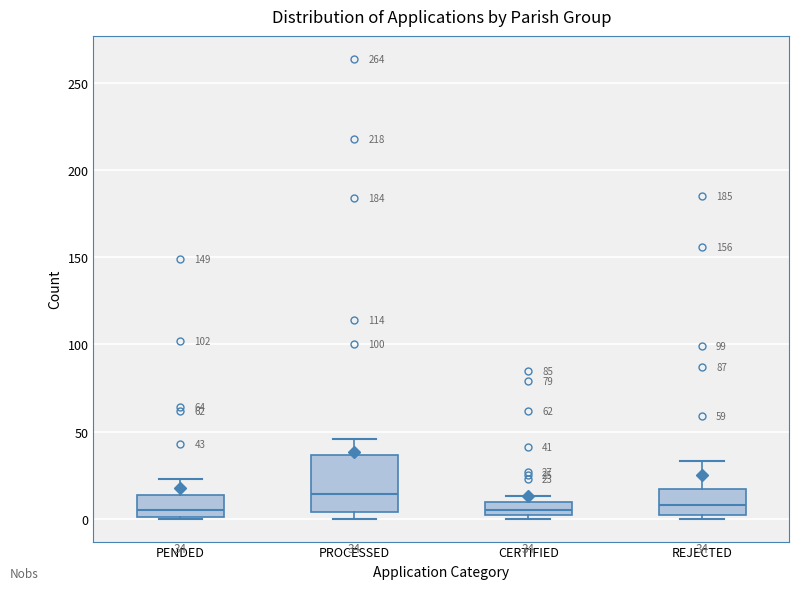

Which box is the tallest, from its lower edge to its upper edge?

PROCESSED